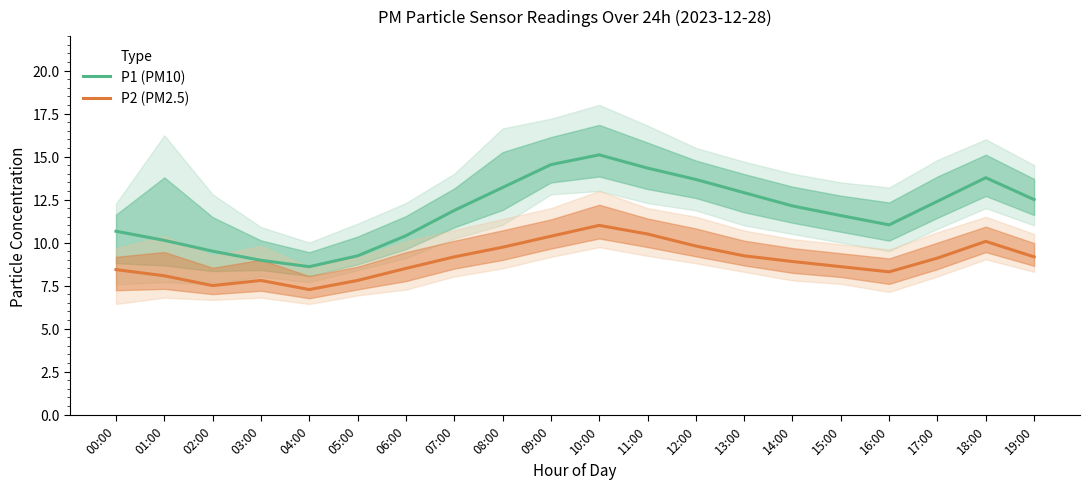

Where is the first local minimum for P2 (PM2.5)?

02:00